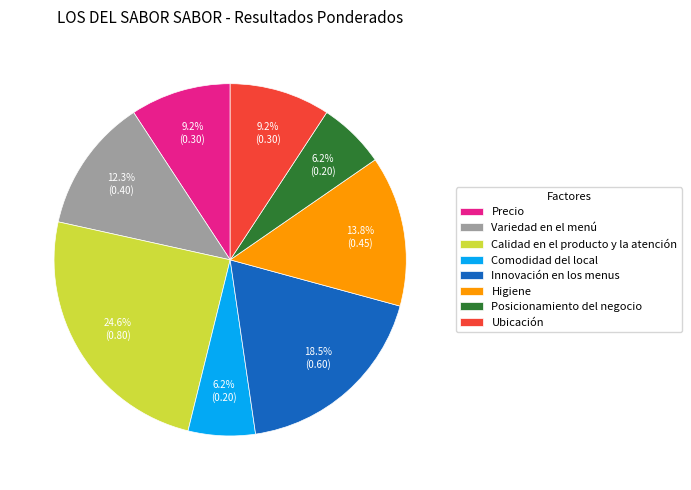

Combined, what portion of the pie is Precio and Variedad en el menú?

21.5%